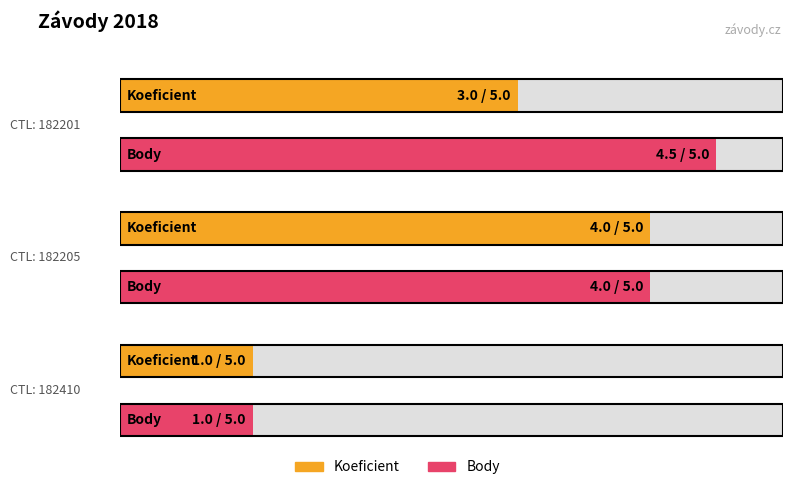

Is it true that Koeficient equals 1.0 at 182410?

True